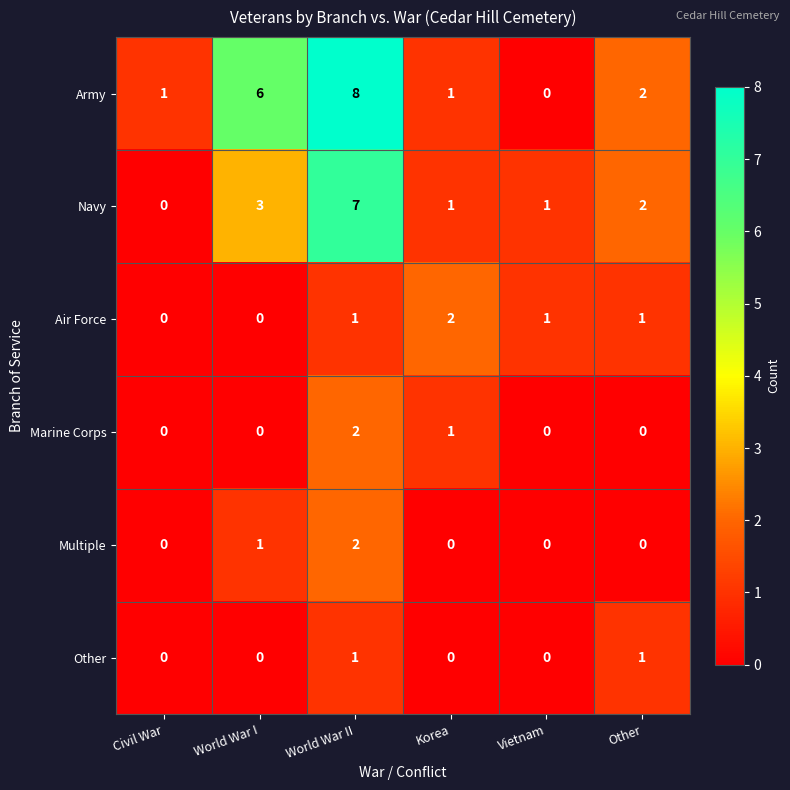

What is the maximum value for Navy?

7